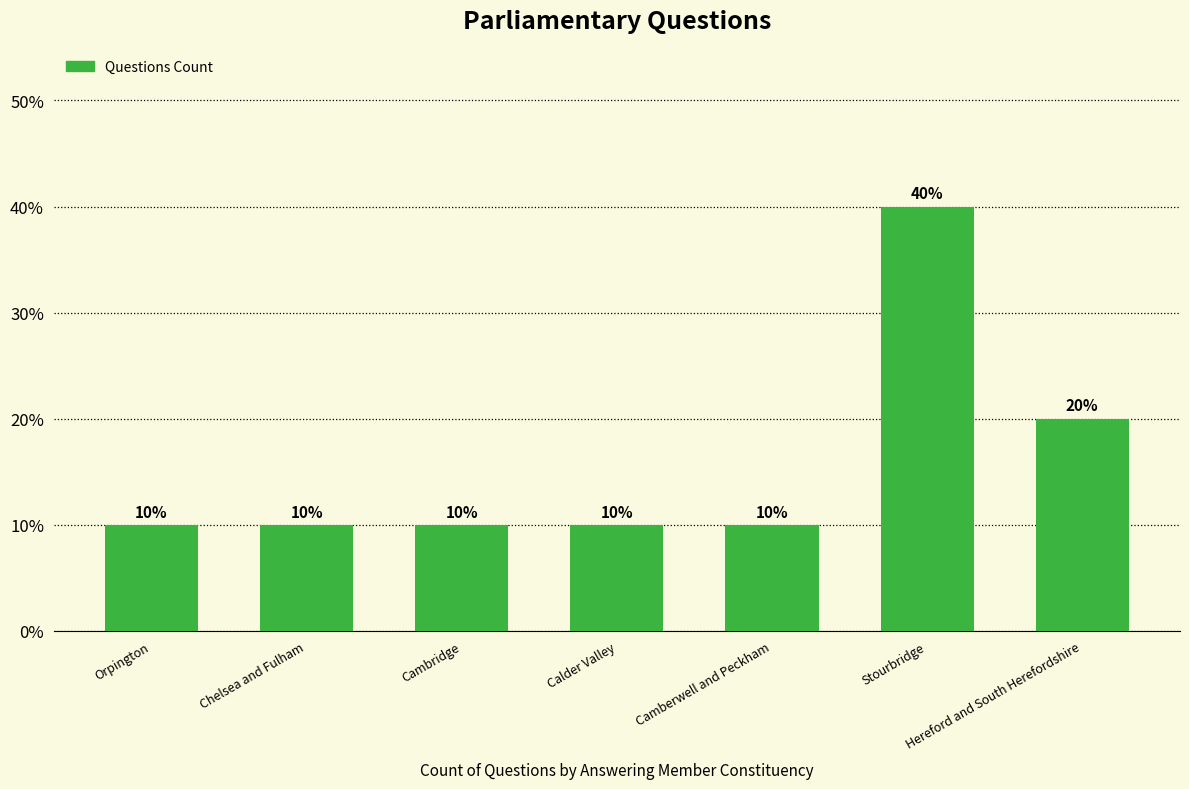

The value at Cambridge is 2. True or false?

False